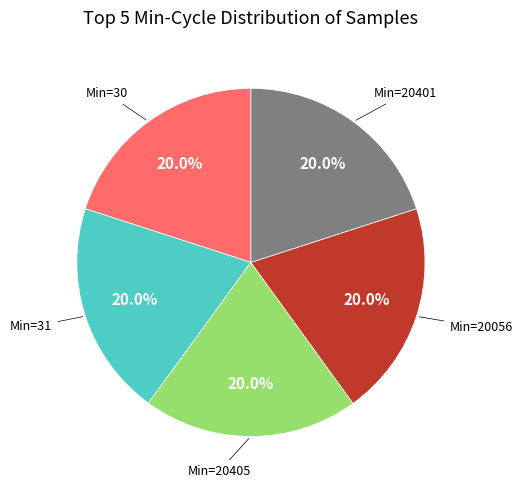

Does any single category account for the majority?

No